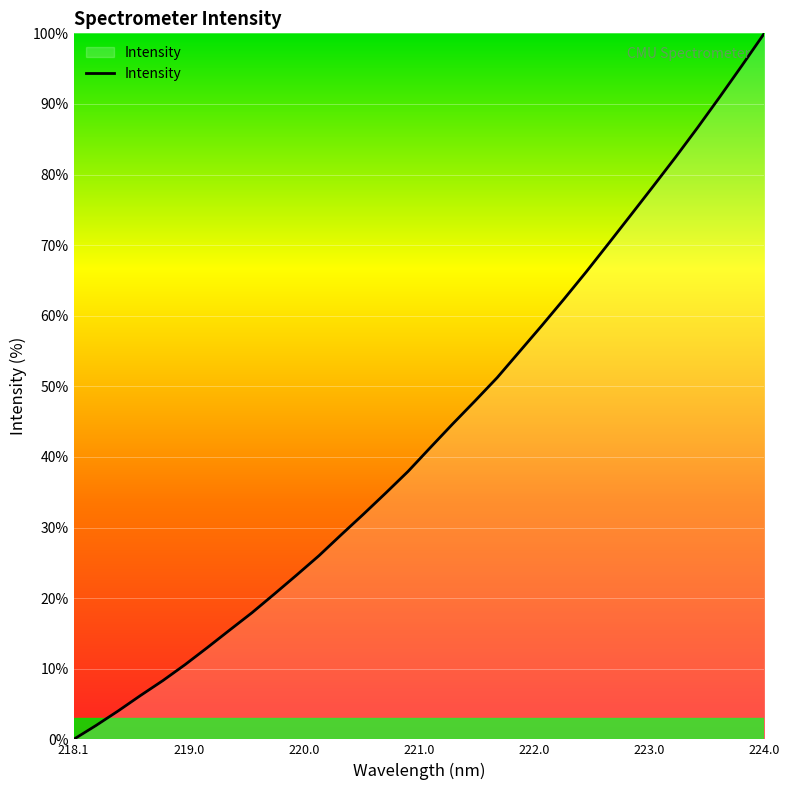

What is the maximum value shown in the chart?

100.0